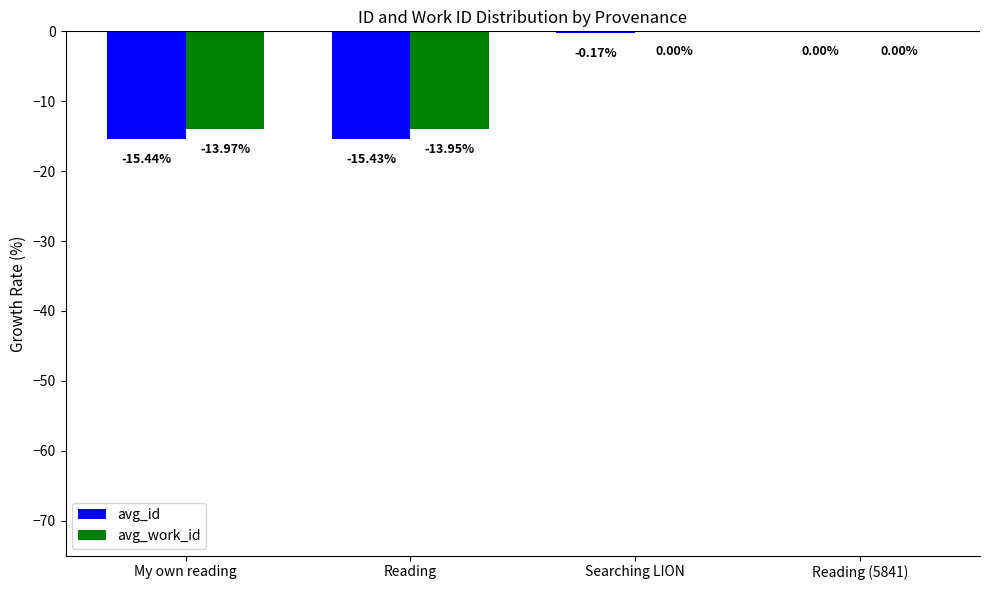

What is the spread (max minus min) of values at Reading?

1.5